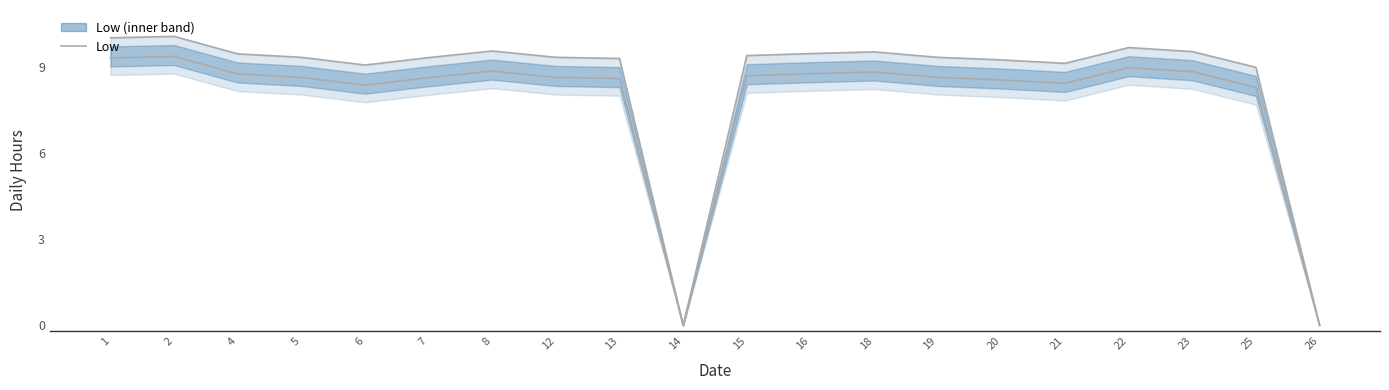

How many data points does each series have?

20